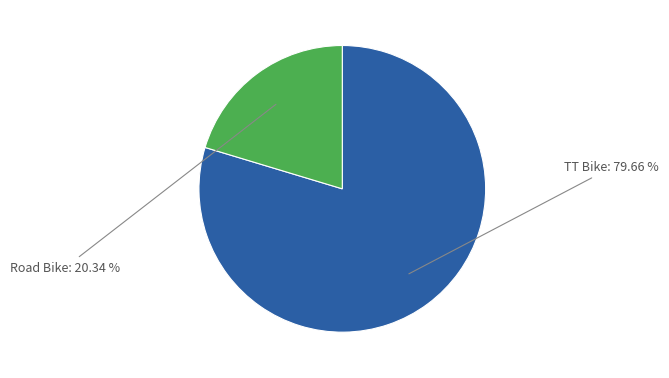

What is the ratio of the value at TT Bike to the value at Road Bike?

3.9